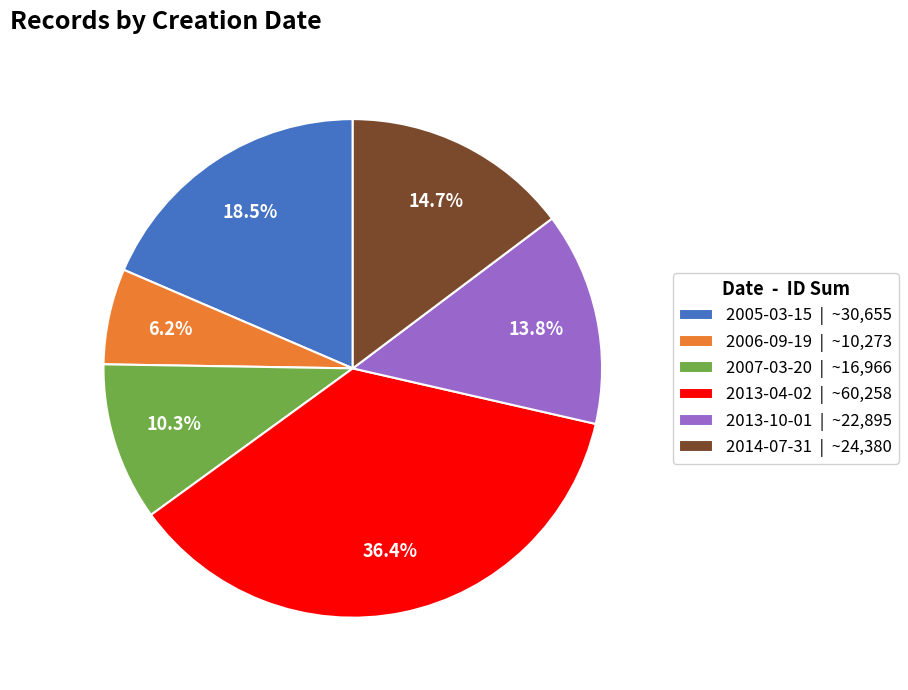

What percentage is NOT represented by 2005-03-15 | ~30,655?

81.5%